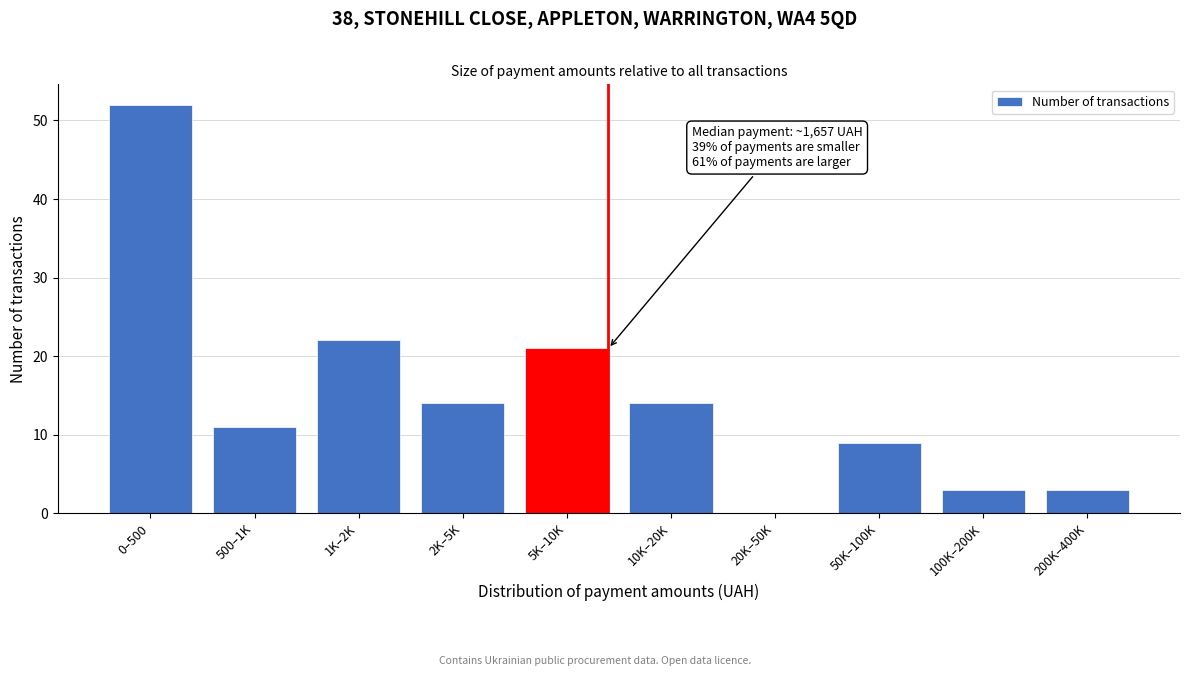

Reading left to right, extract all data points from this chart.

0–500=52	500–1K=11	1K–2K=22	2K–5K=14	5K–10K=21	10K–20K=14	20K–50K=0	50K–100K=9	100K–200K=3	200K–400K=3